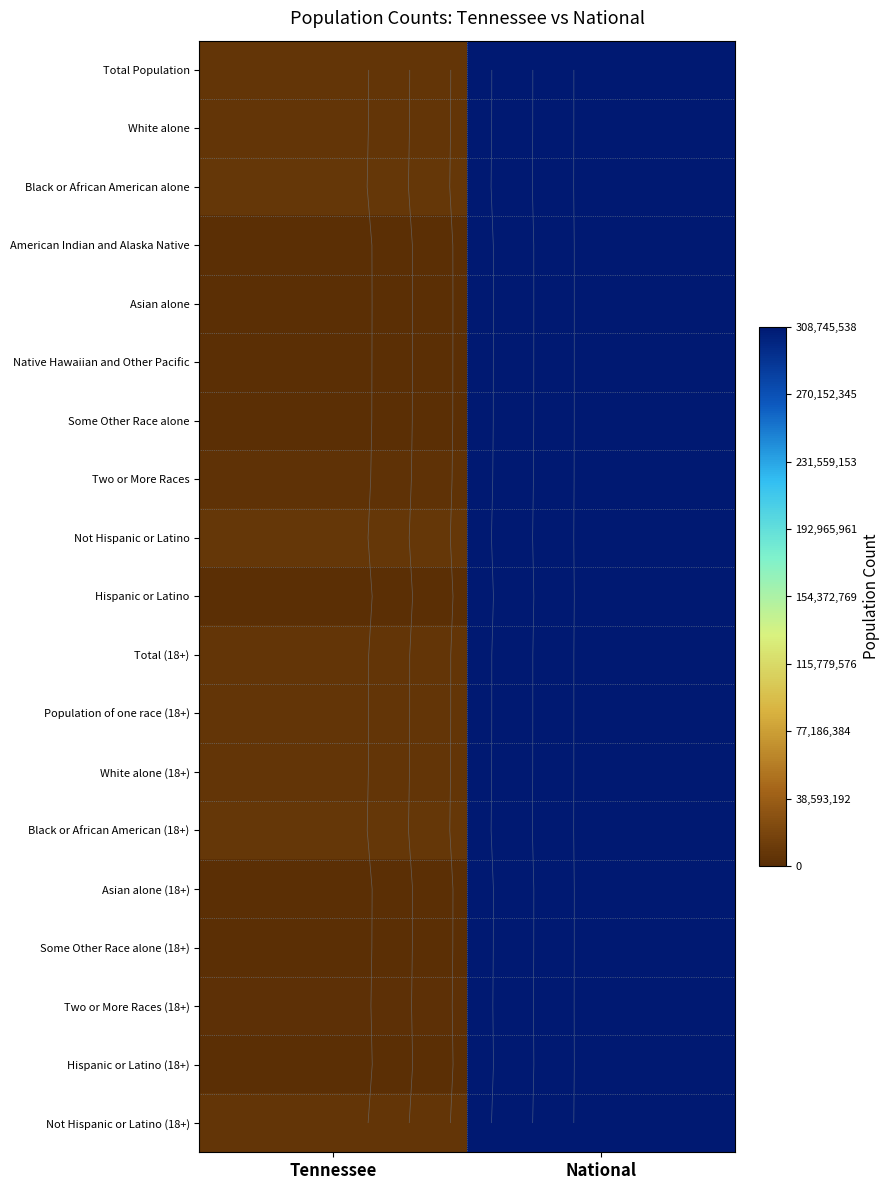

At which category does the chart reach its minimum across all series?

Tennessee